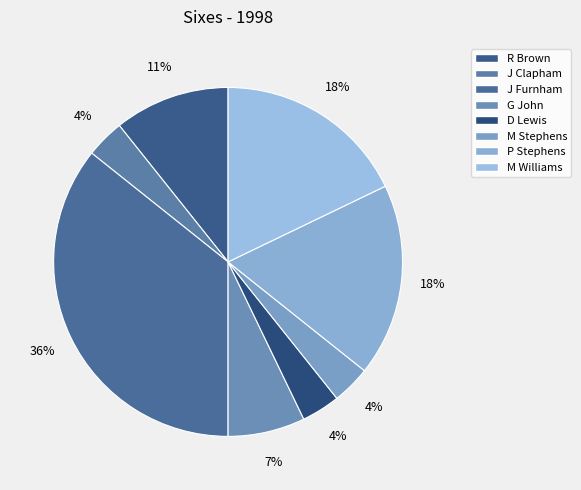

Is there a majority slice in this chart?

No